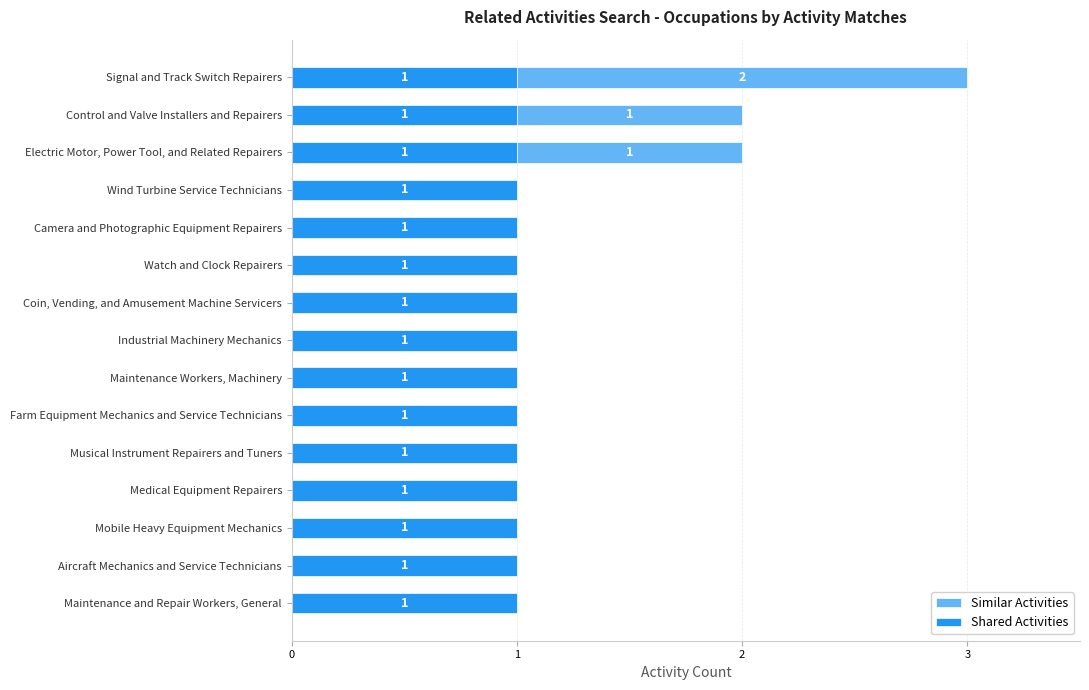

What is the sum of all Shared Activities values?

15